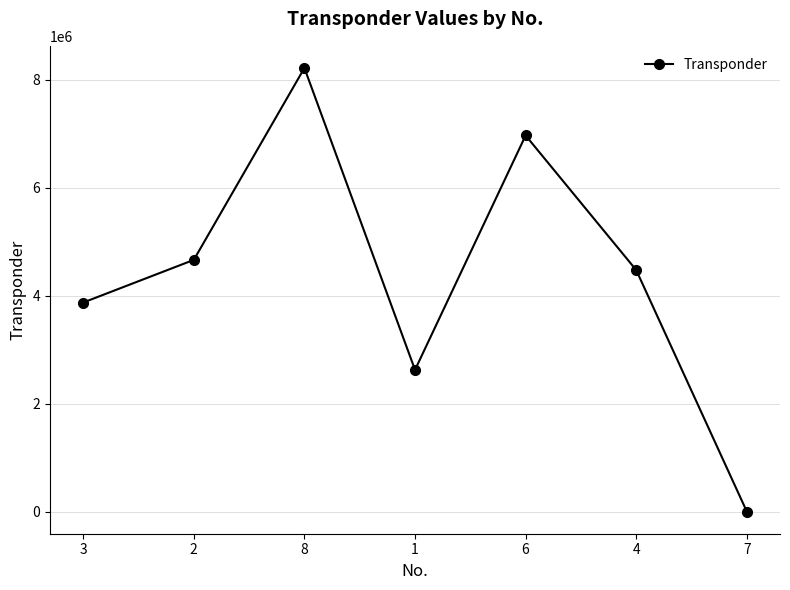

What is the label of the 5th point from the right?

8